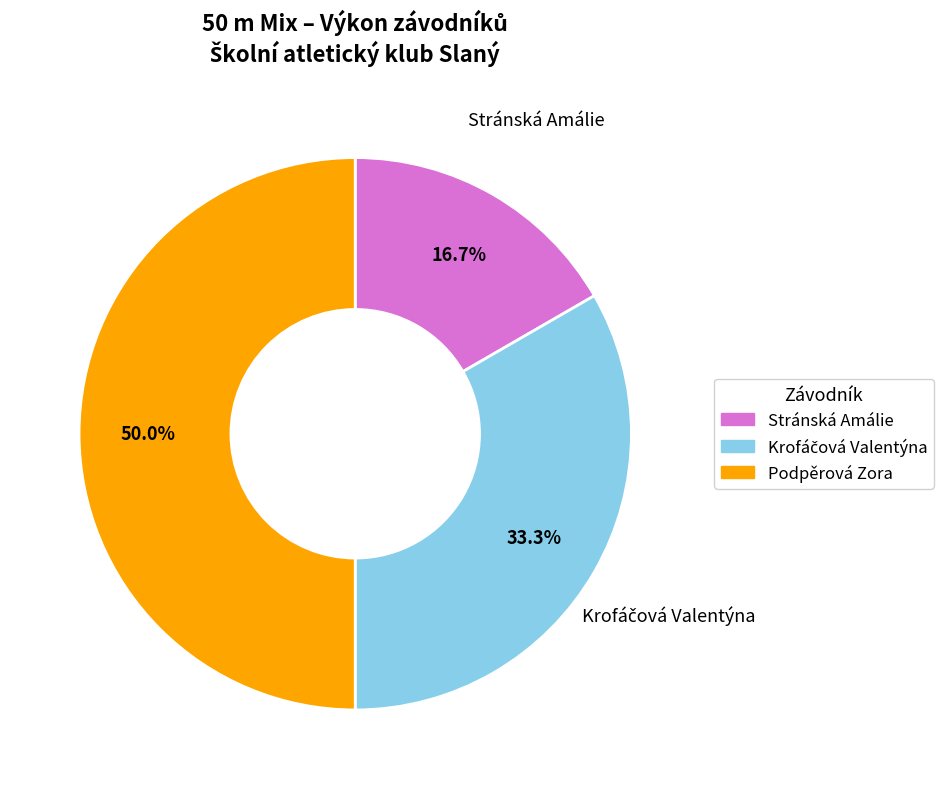

Does Stránská Amálie represent more than half of the total?

No